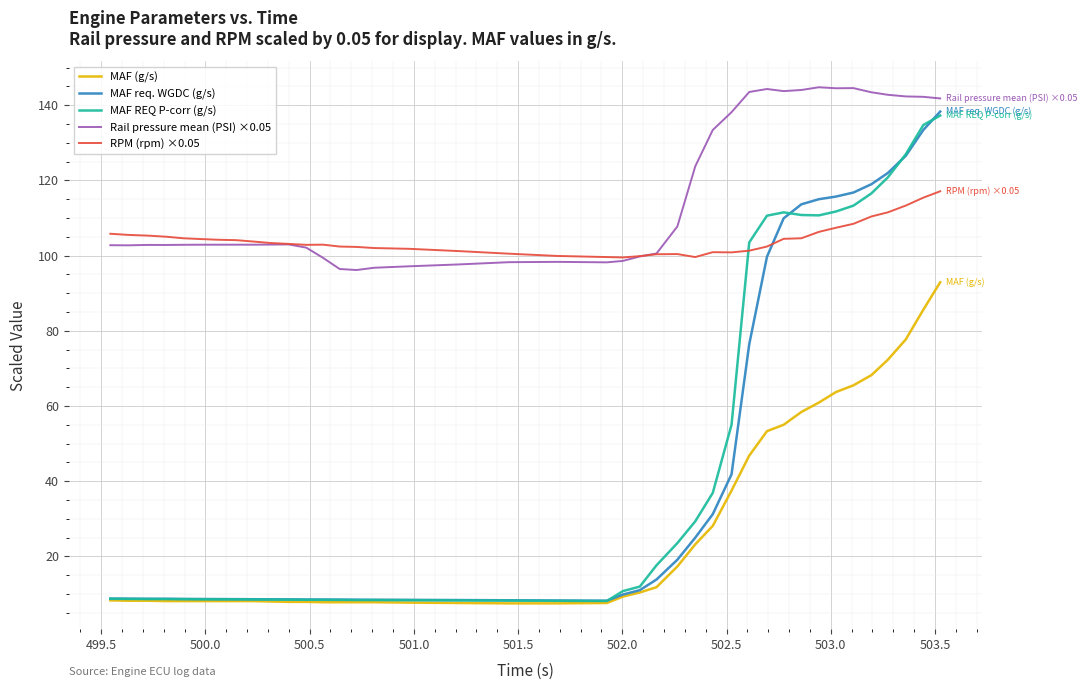

What is the smallest value displayed?

7.5